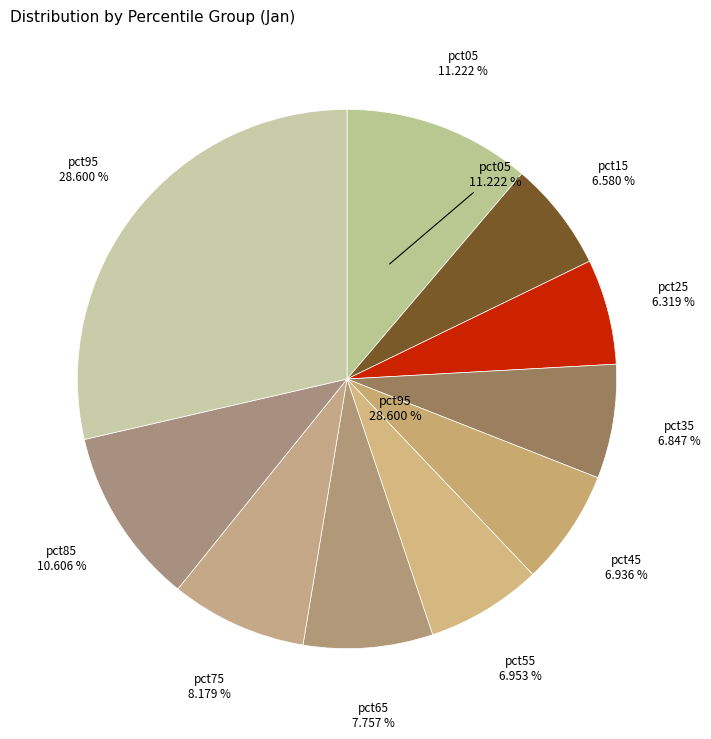

Count the number of slices in the pie.

10